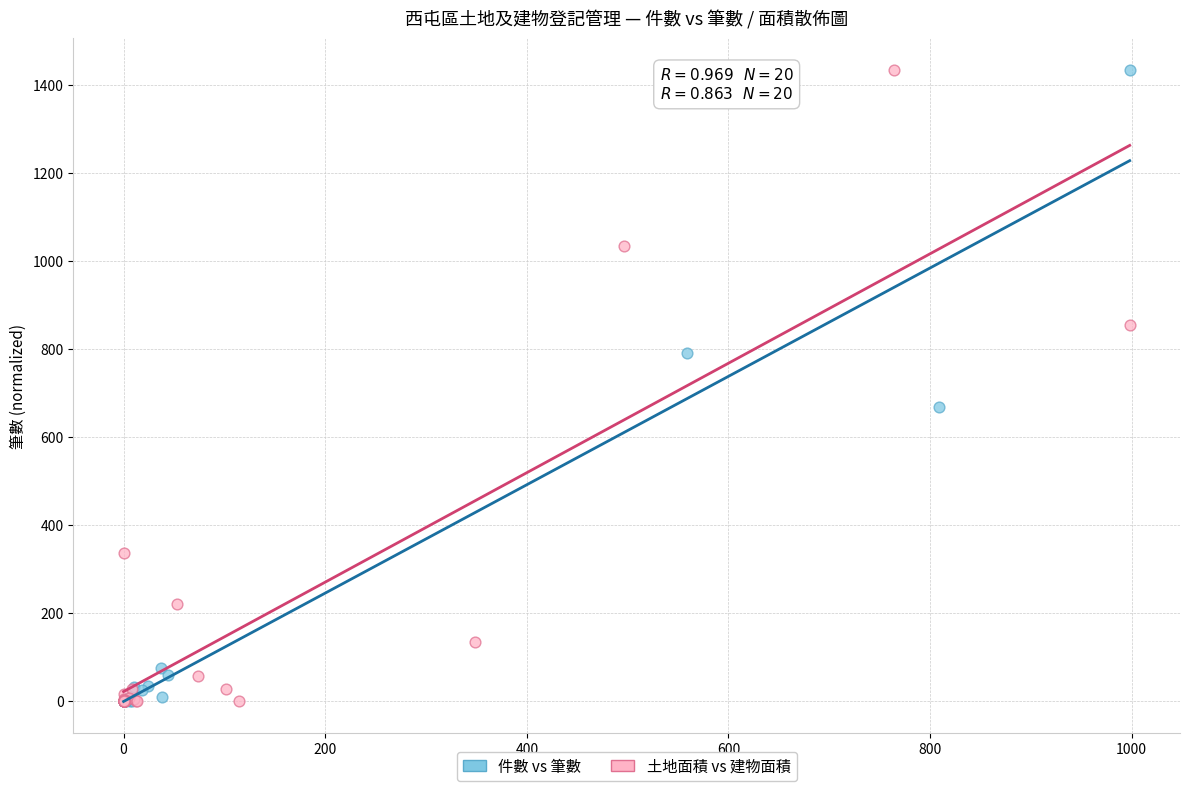

What are all the series names shown in the legend?

件數 vs 筆數, 土地面積 vs 建物面積